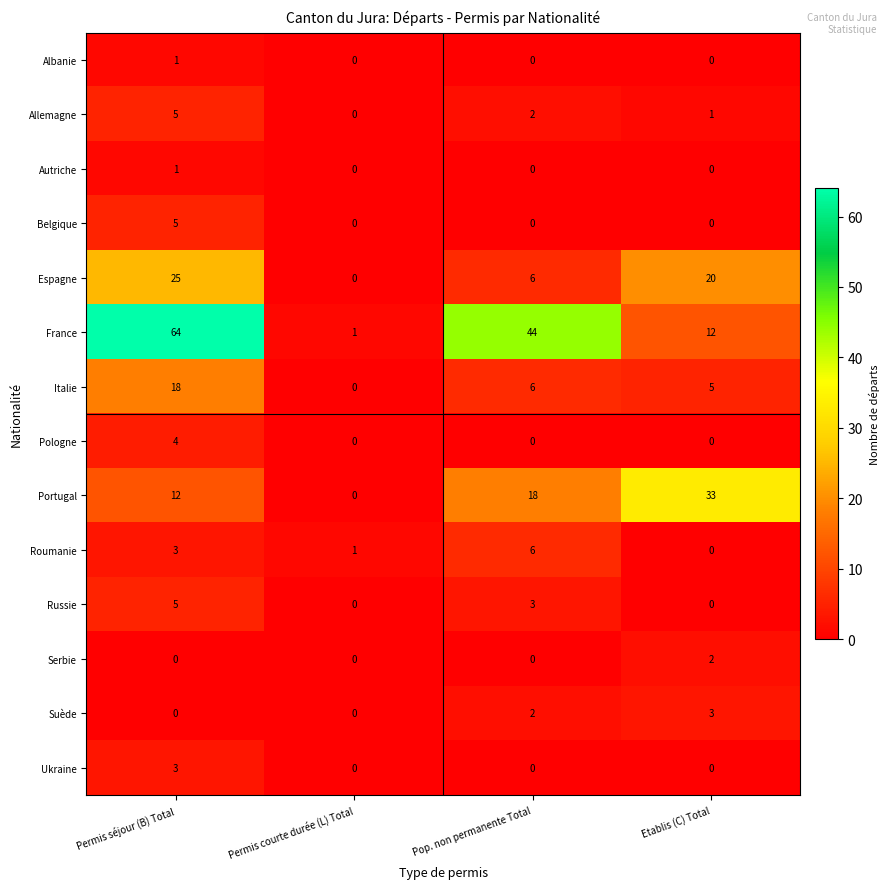

What is the maximum value shown in the chart?

64